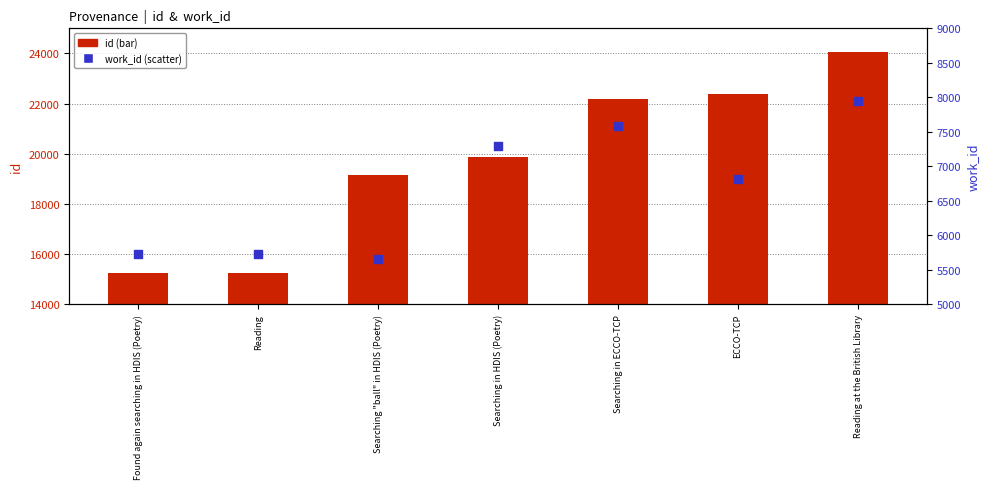

Which series has the largest total across all categories?

id